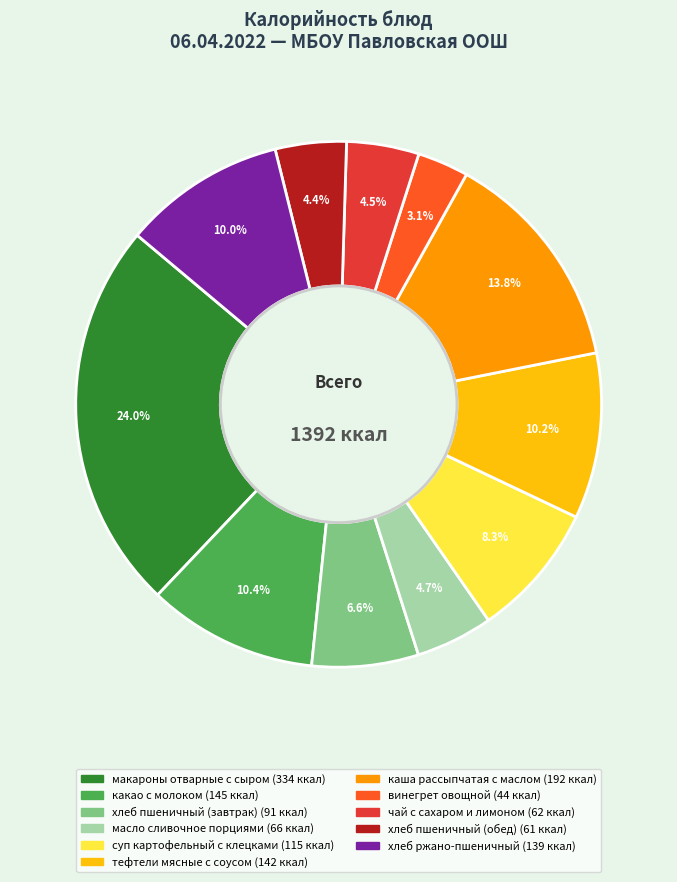

What is the total percentage of хлеб пшеничный (обед) and хлеб ржано-пшеничный?

14.4%